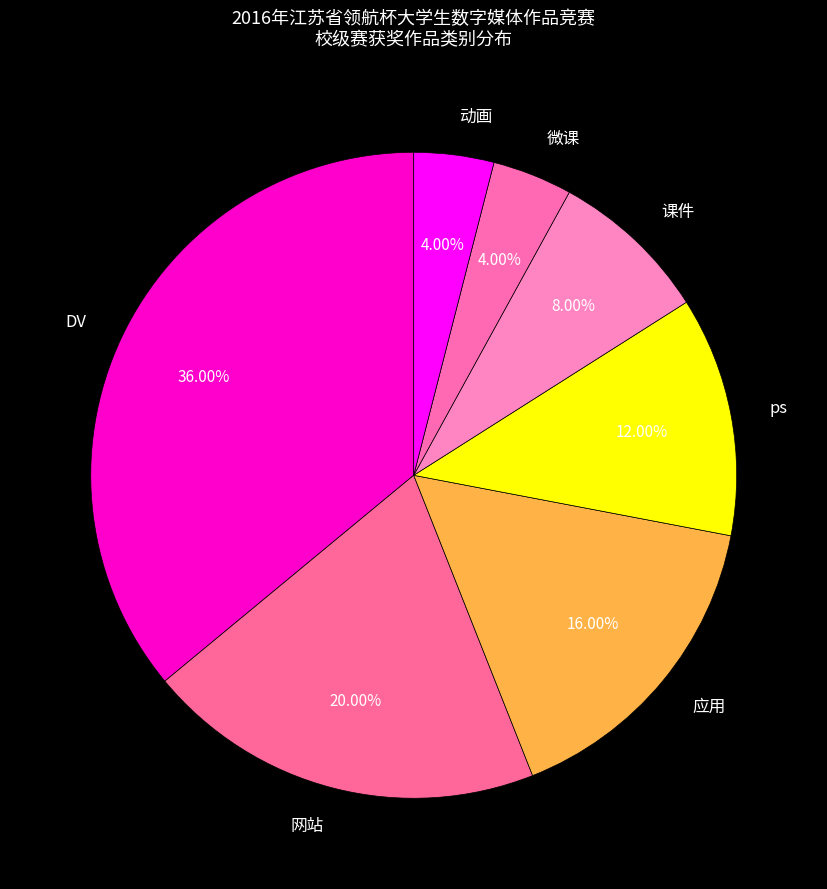

Do 网站 and 应用 together represent more than half of the pie?

No